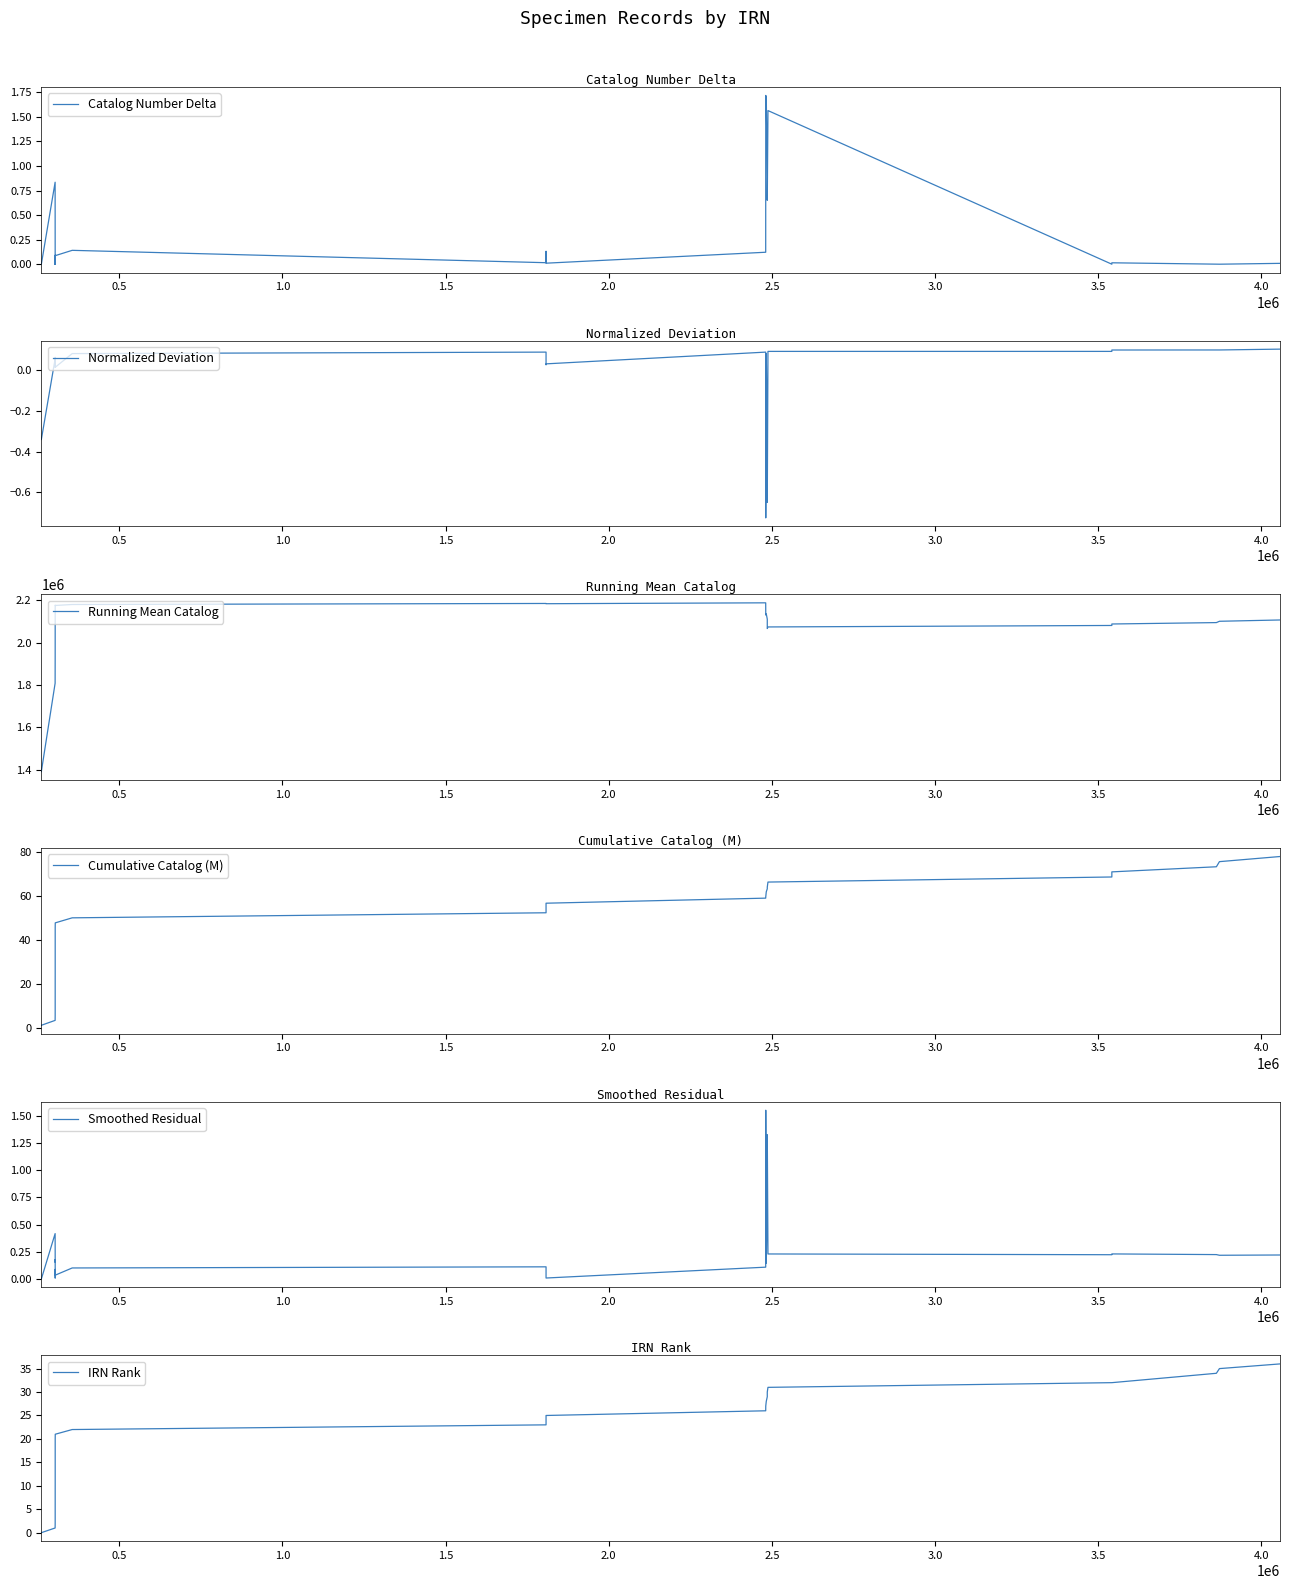

What is the greatest value displayed?

2187963.7